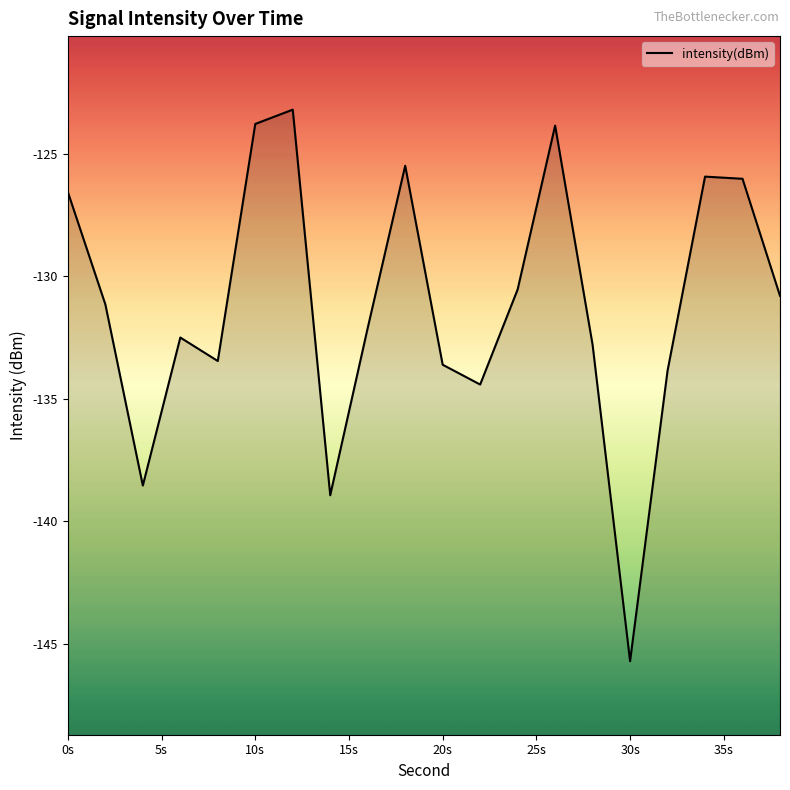

What is the minimum value shown in the chart?

-145.7